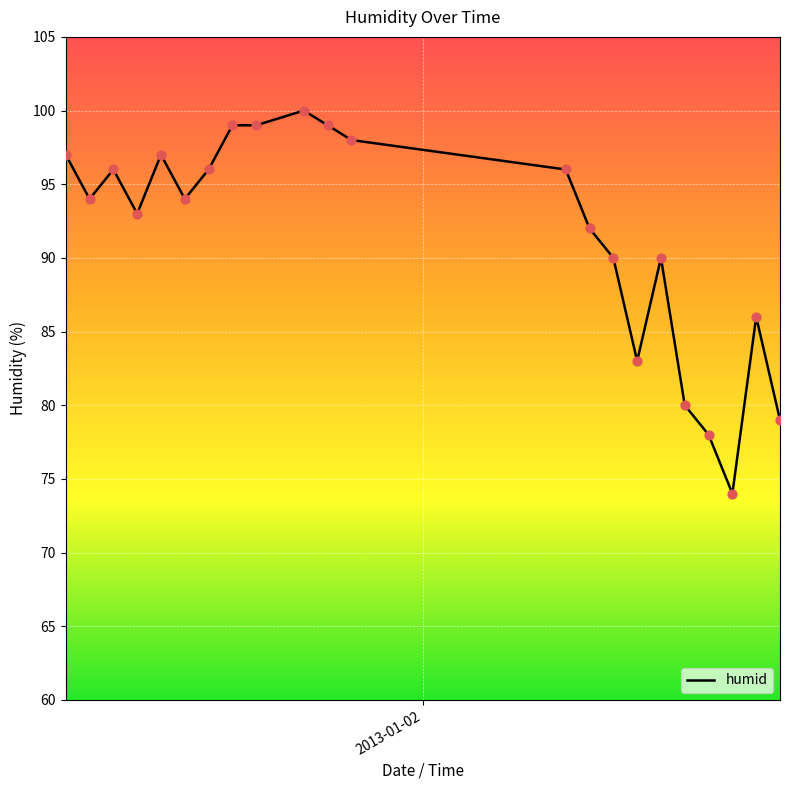

What is the smallest value displayed?

74